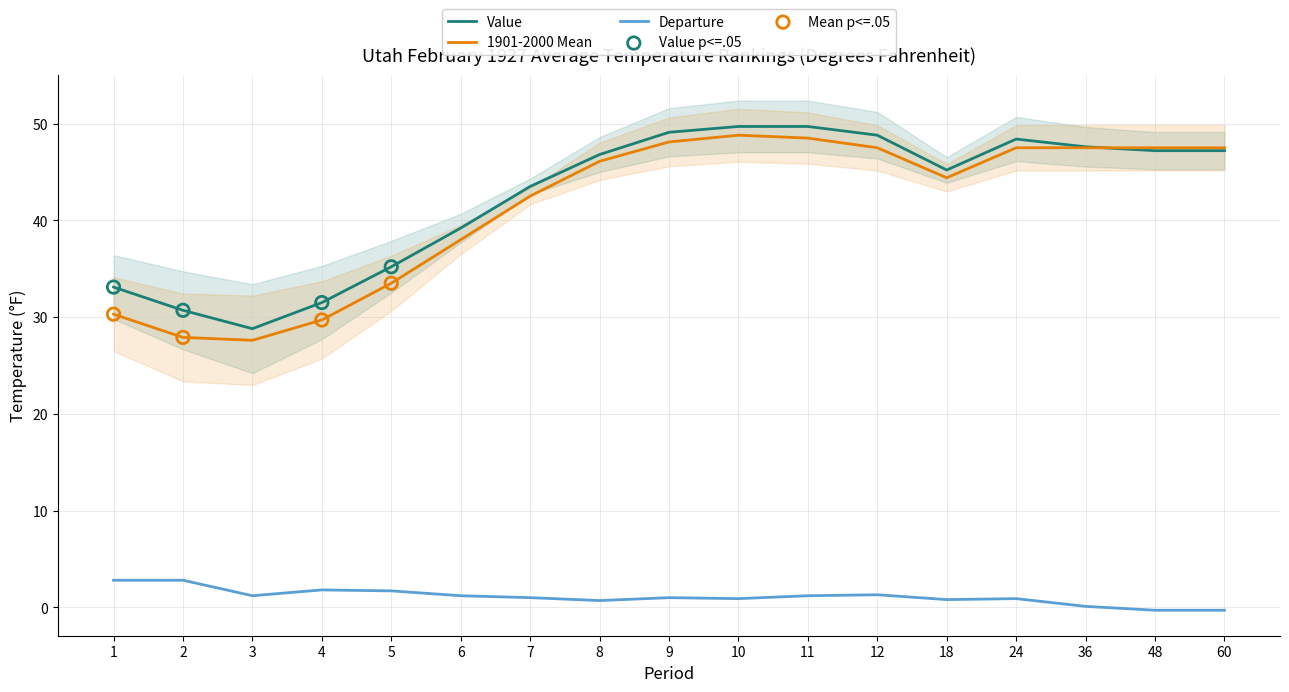

What are all the series names shown in the legend?

Value, 1901-2000 Mean, Departure